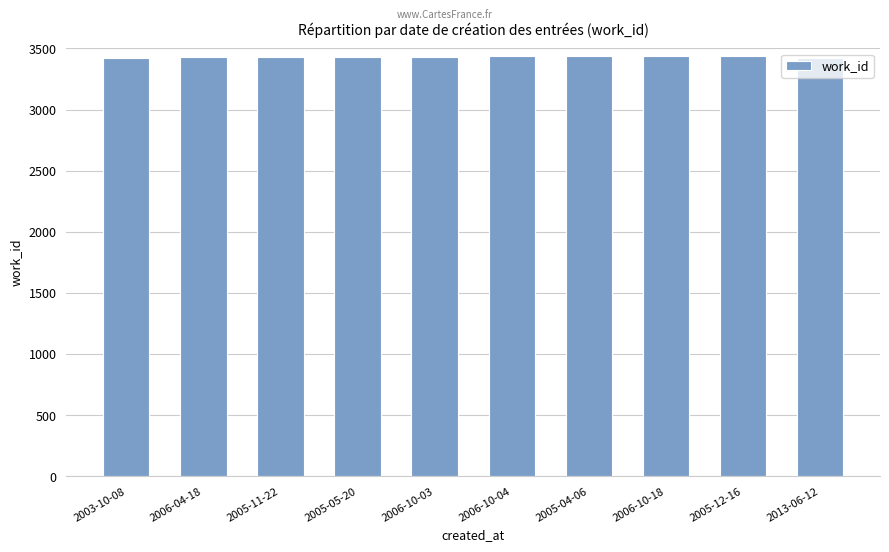

What is the label of the 2nd bar from the left?

2006-04-18